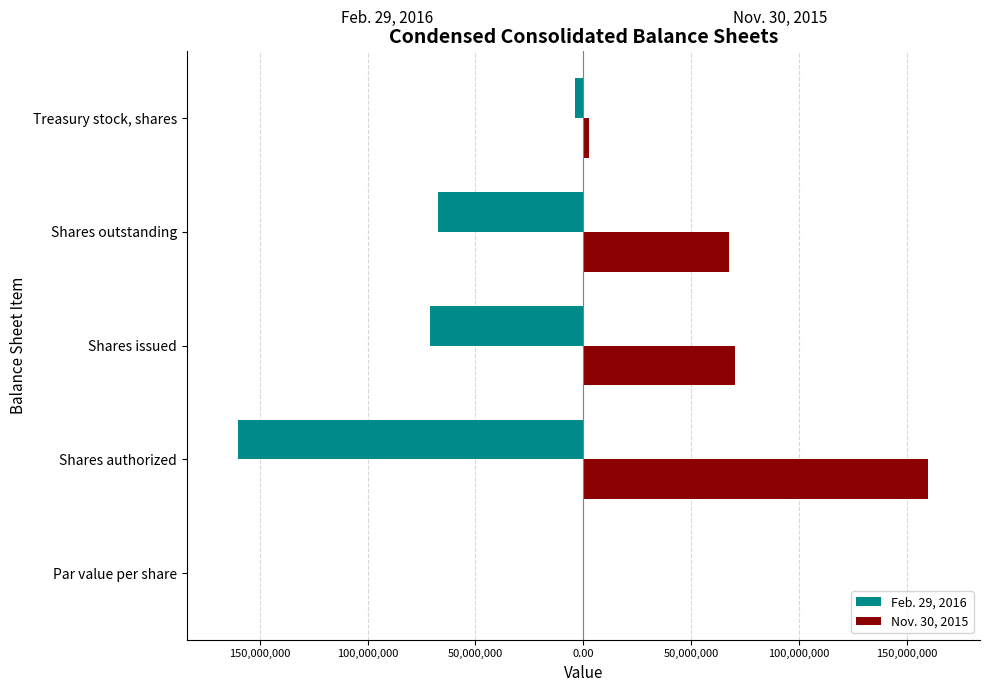

What are all the series names shown in the legend?

Feb. 29, 2016, Nov. 30, 2015